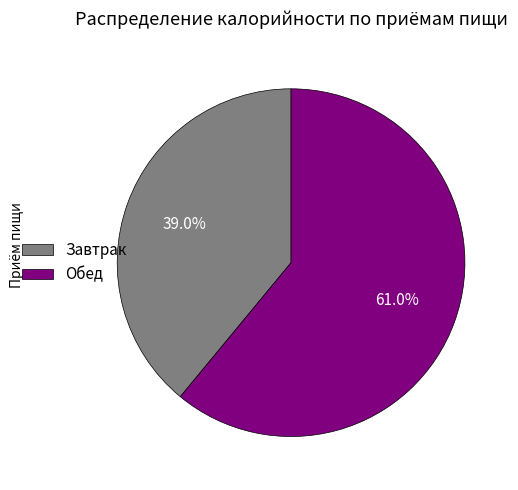

How many segments does this pie chart have?

2